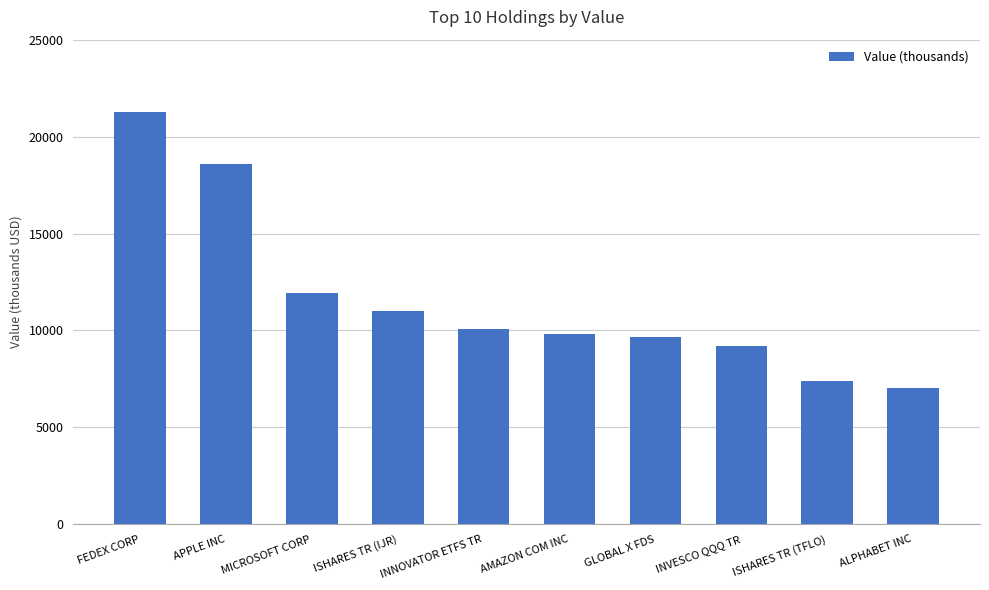

Reading left to right, list all the values displayed in this chart.

21286	18571	11915	11028	10091	9835	9673	9222	7400	7017